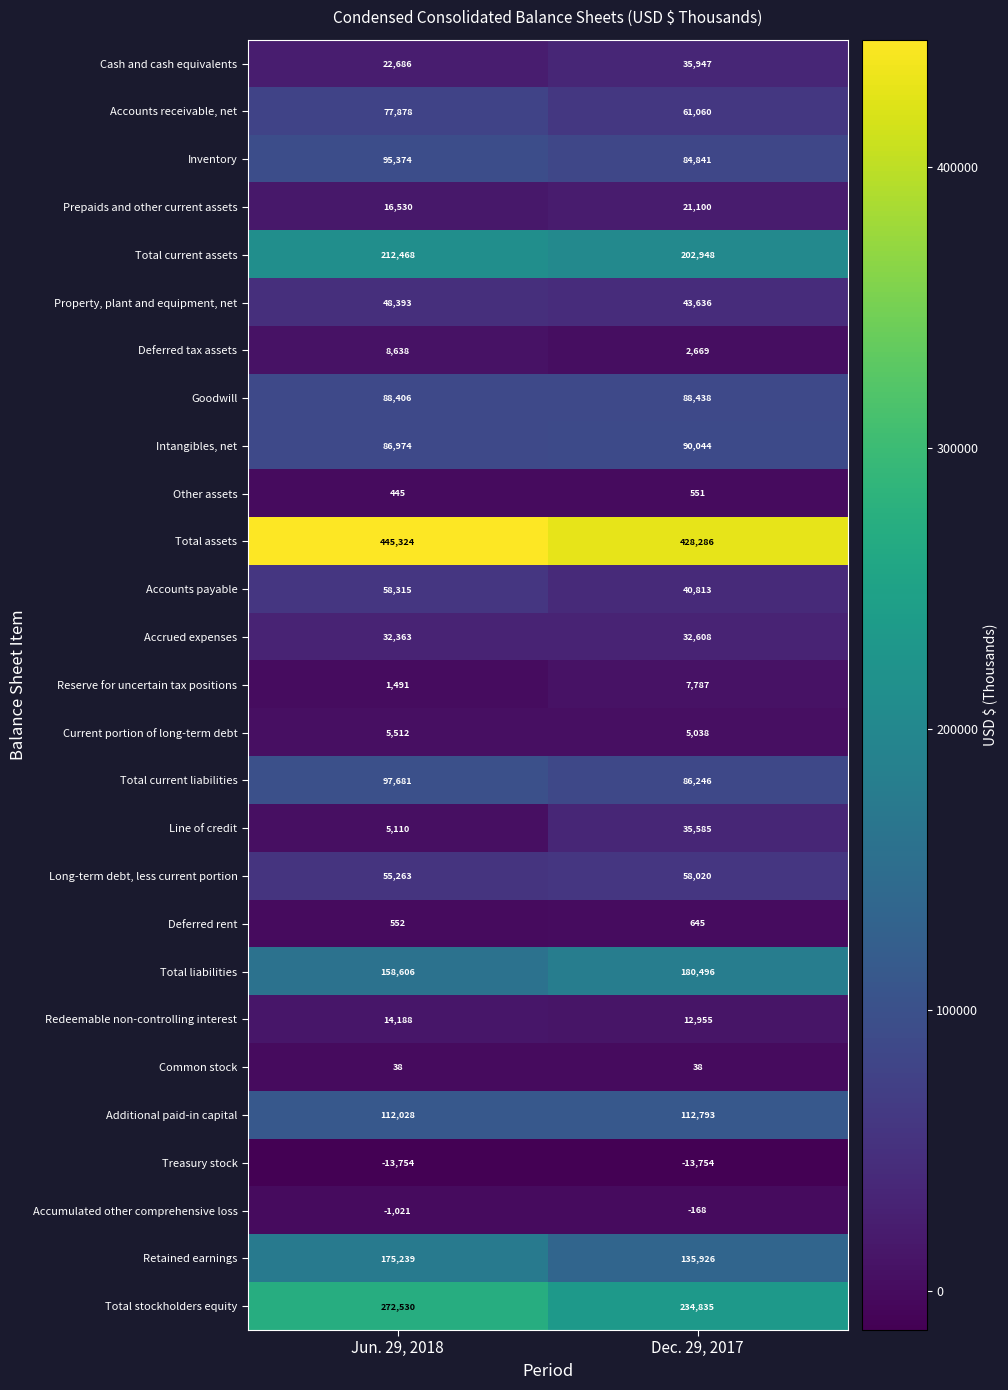

At which category does the chart reach its peak across all series?

Jun. 29, 2018